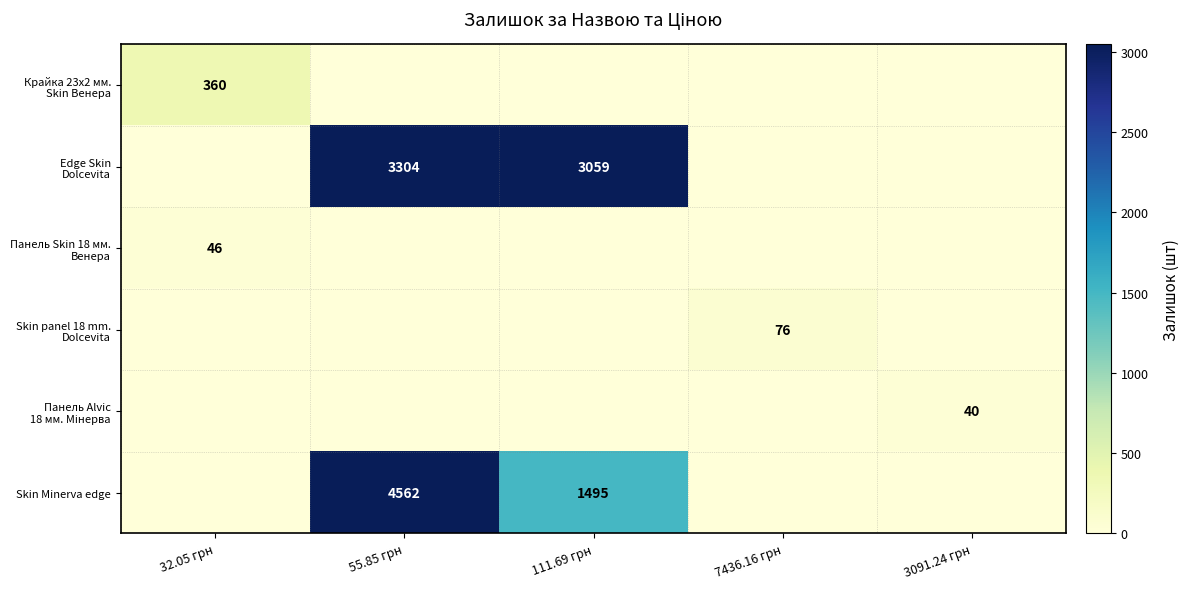

Rank the categories by Skin panel 18 mm. Dolcevita value from lowest to highest.

32.05 грн, 55.85 грн, 111.69 грн, 3091.24 грн, 7436.16 грн